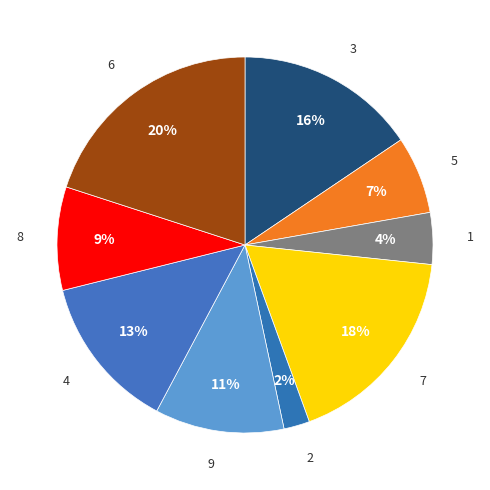

Is there any slice that represents more than half of the pie?

No